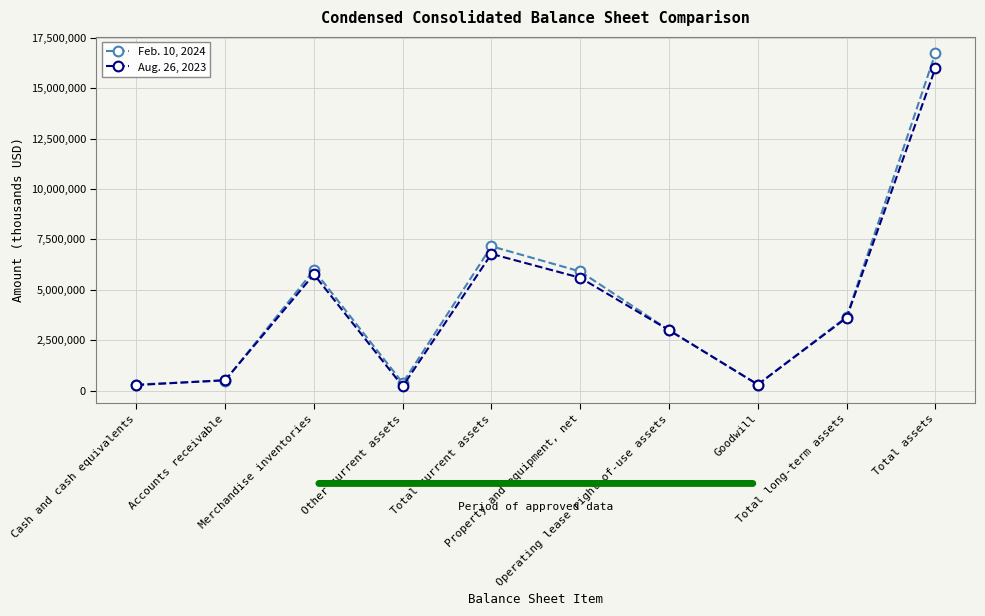

What is the total value across all series at Total current assets?

13936482